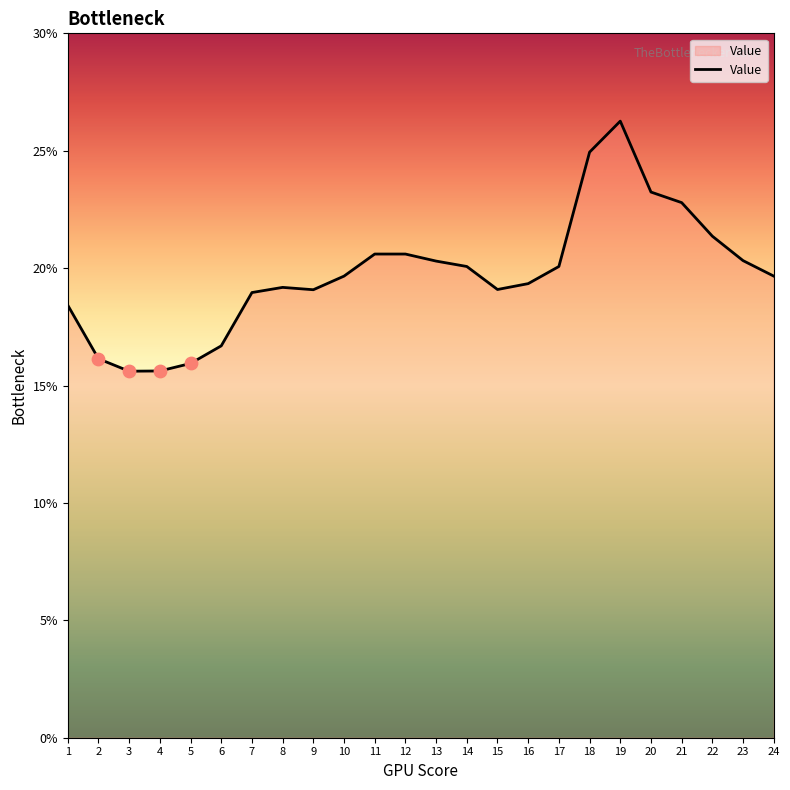

What is the ratio of the value at 8 to the value at 11?

0.9